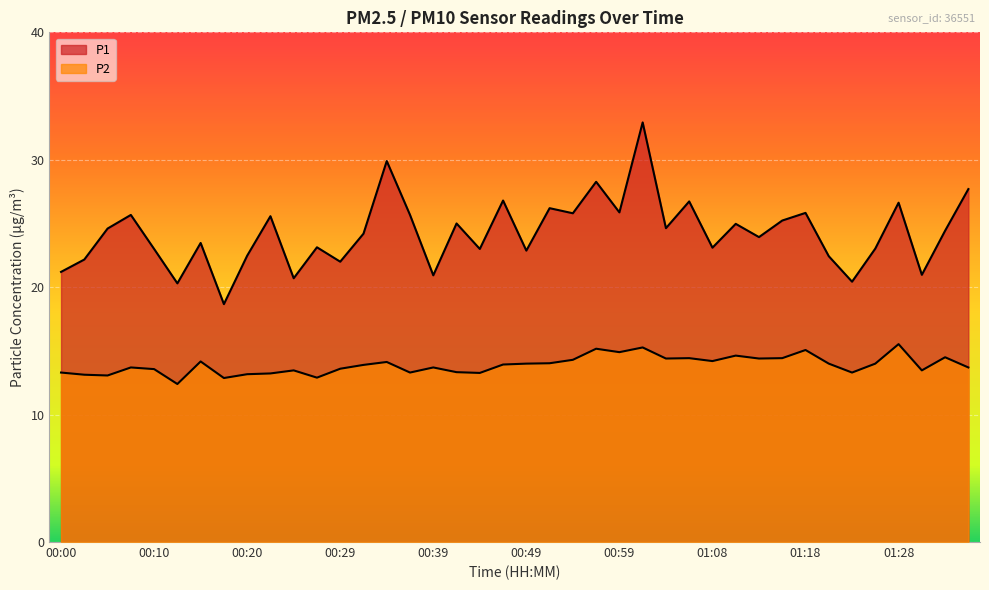

Rank the series by their average value, from highest to lowest.

P1, P2